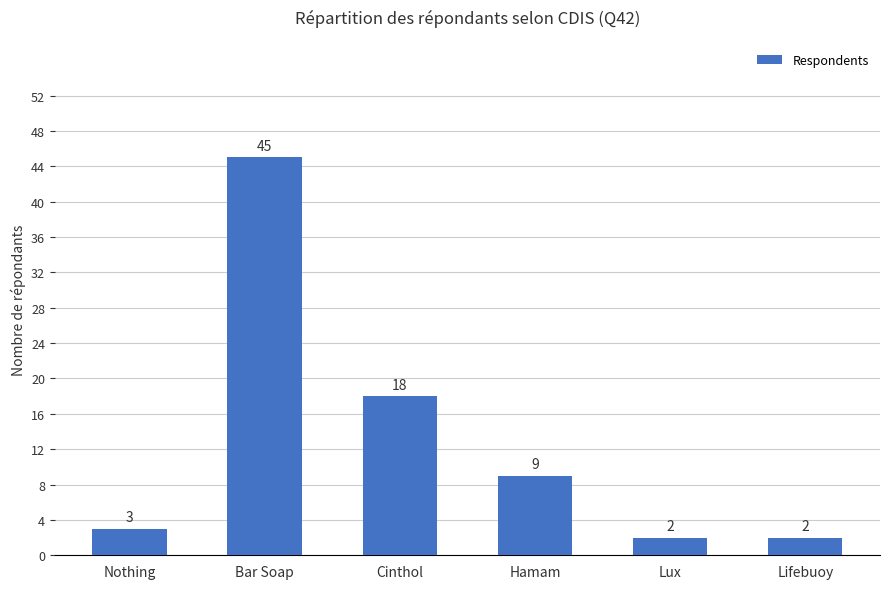

The value at Cinthol is 31. True or false?

False